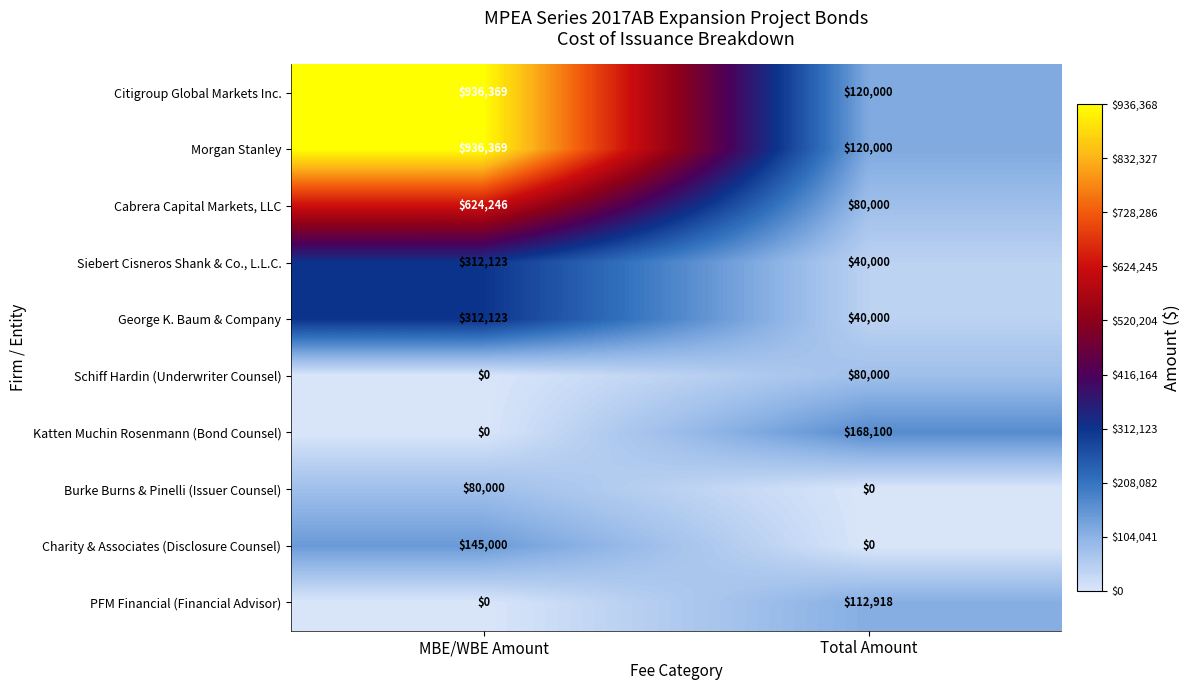

Is the value of Charity & Associates (Disclosure Counsel) at MBE/WBE Amount greater than the value of George K. Baum & Company at Total Amount?

Yes